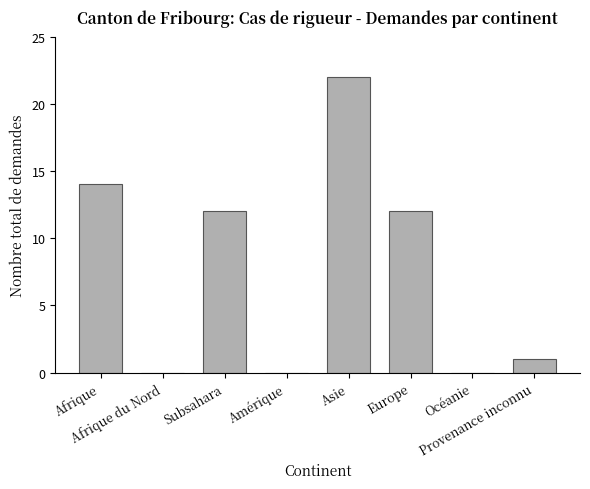

What is the sum of all values?

61